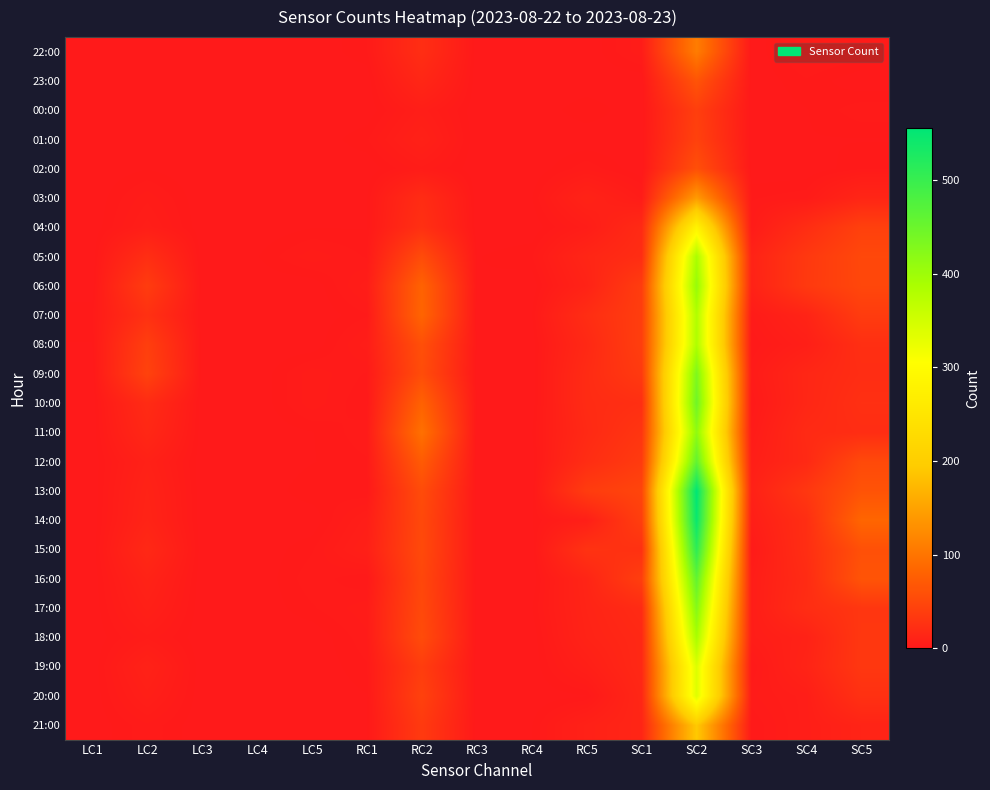

At which category is the sum across all series the highest?

SC2